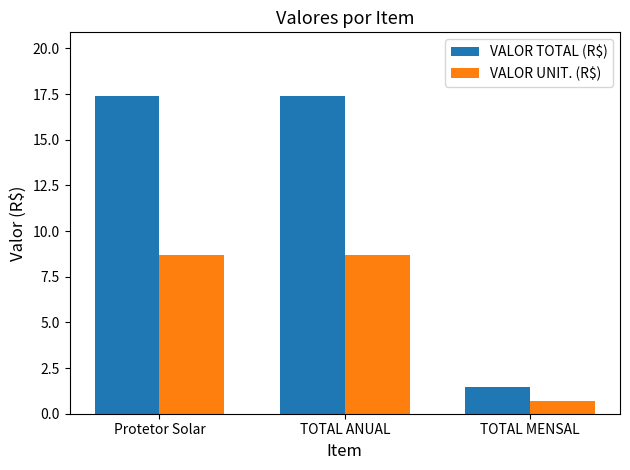

How many bars are there in total?

6